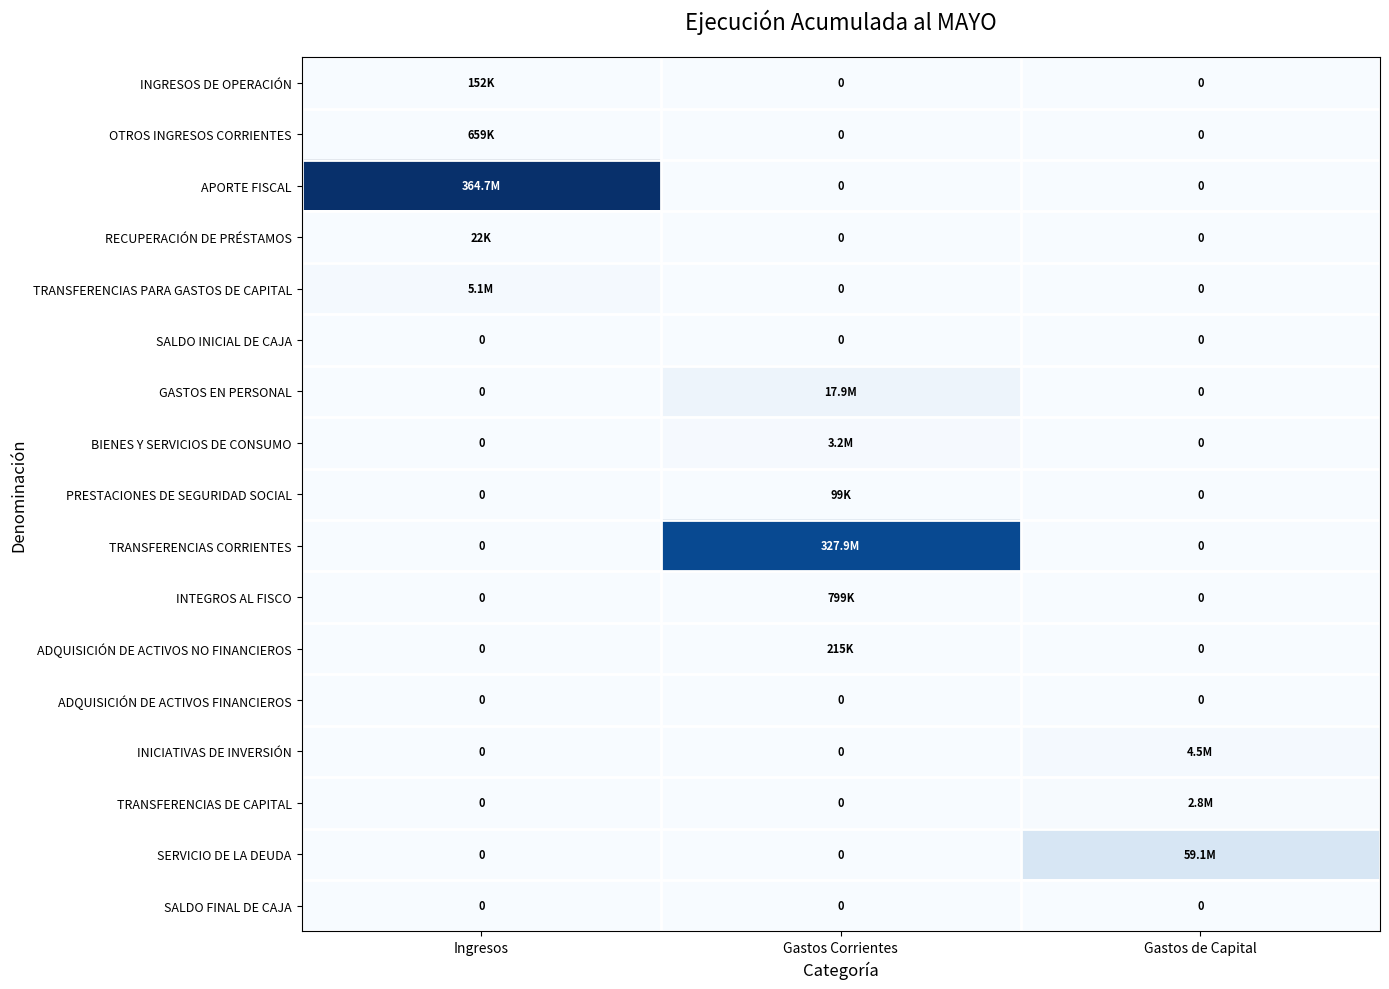

True or false: SALDO INICIAL DE CAJA has a value of 0 at Gastos Corrientes.

True